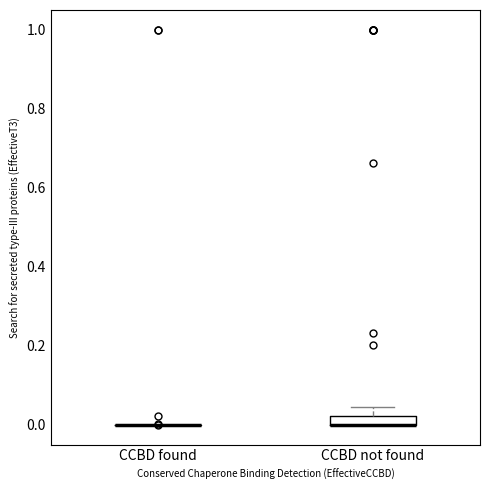

Which box is the tallest, from its lower edge to its upper edge?

CCBD not found